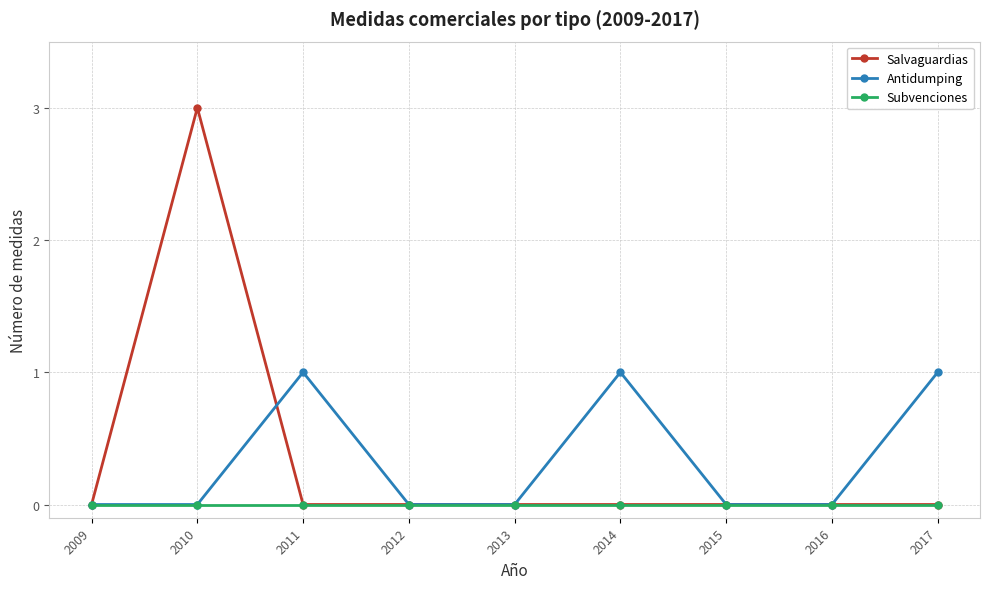

True or false: Antidumping and Salvaguardias intersect in this chart.

True